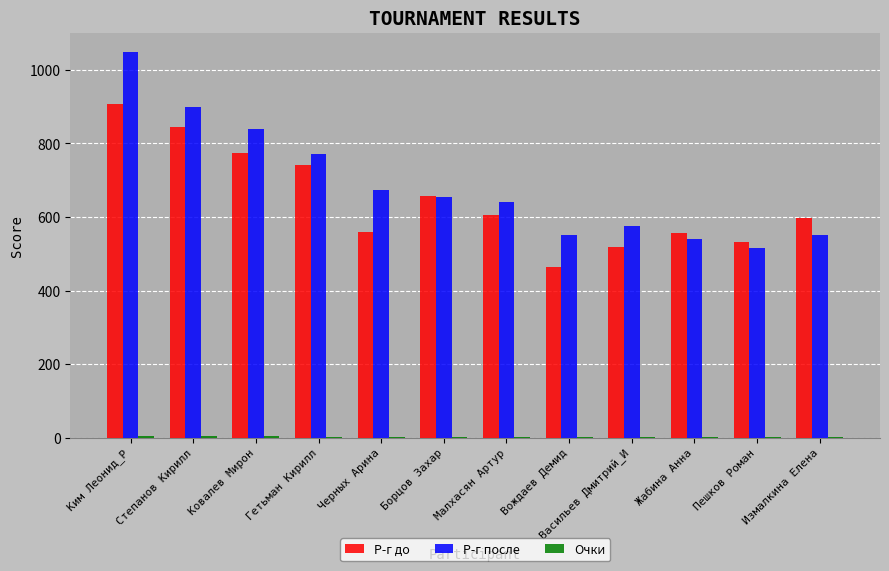

What is the highest value of the Р-г до series?

907